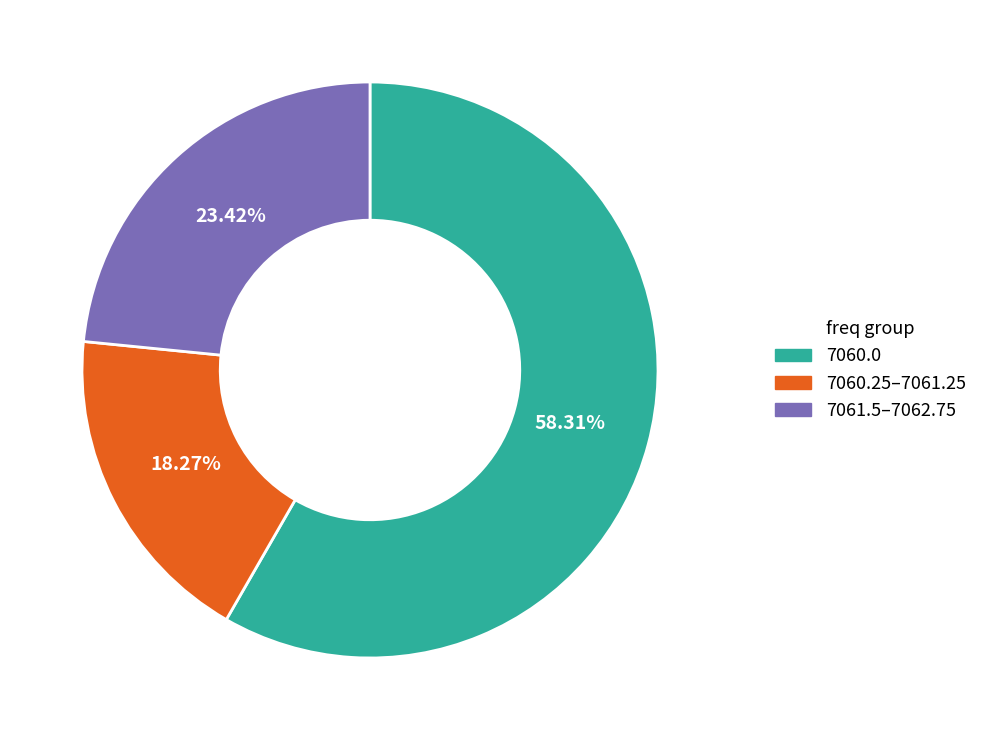

Rank the categories by value from lowest to highest.

7060.25–7061.25, 7061.5–7062.75, 7060.0